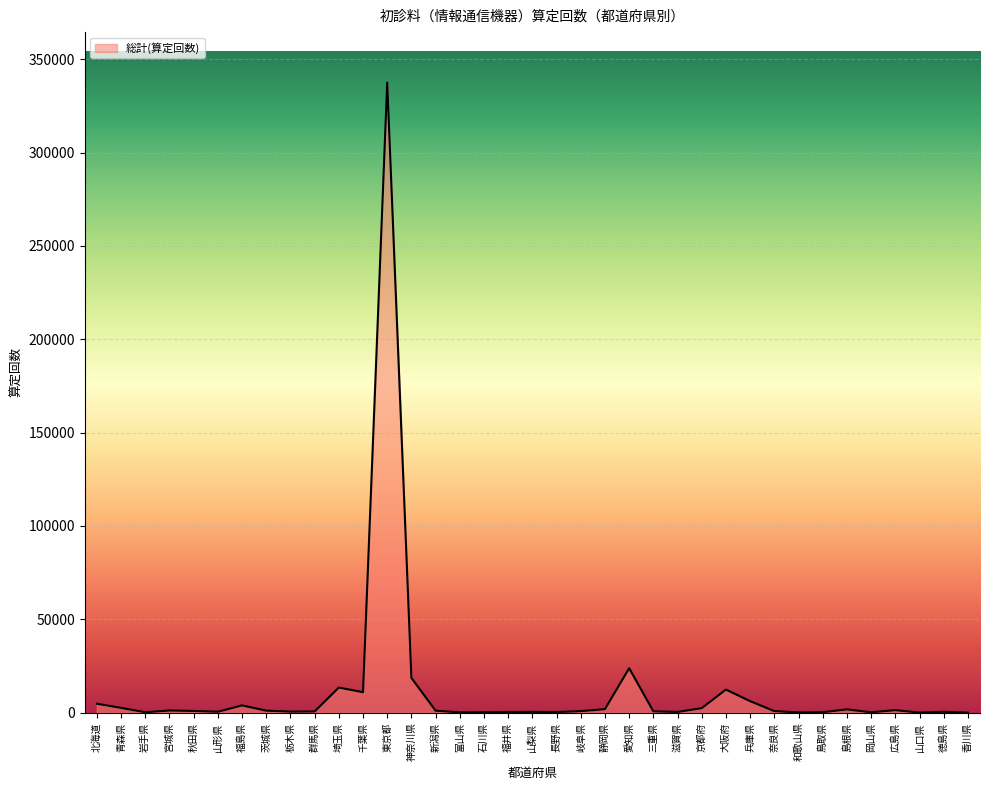

True or false: the data shows 602405 at 東京都.

False